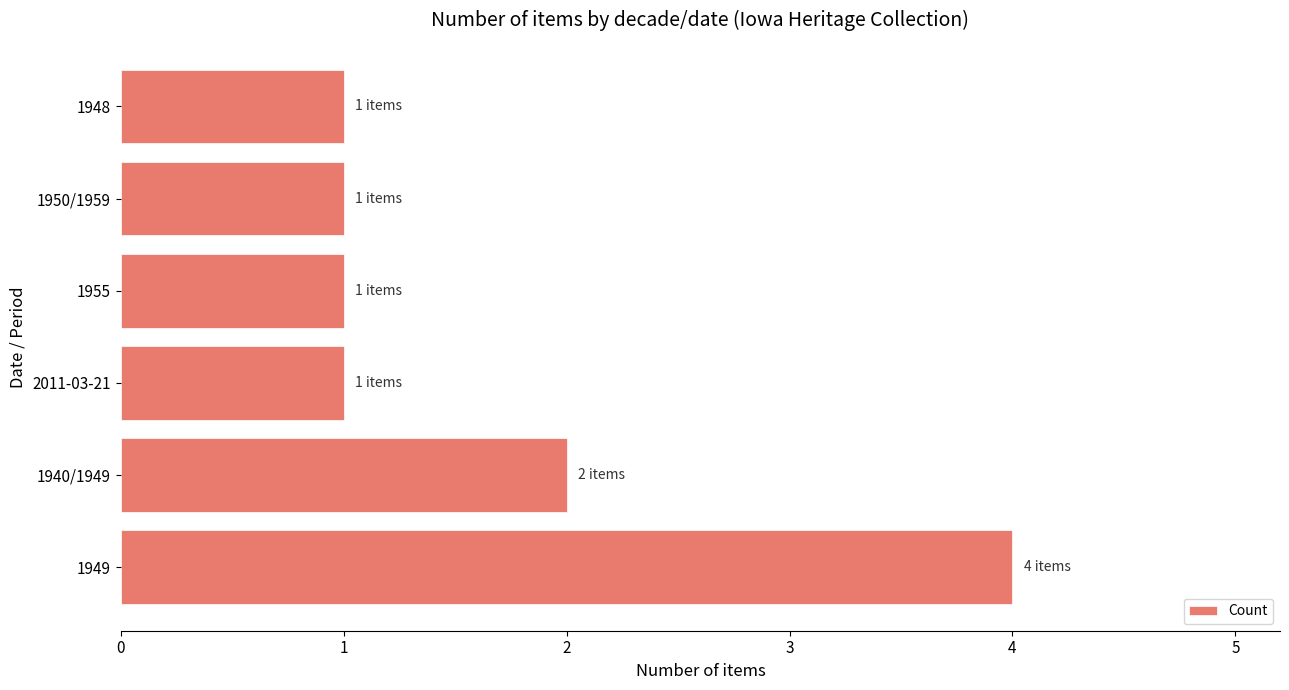

The value at 1949 is 1. True or false?

False